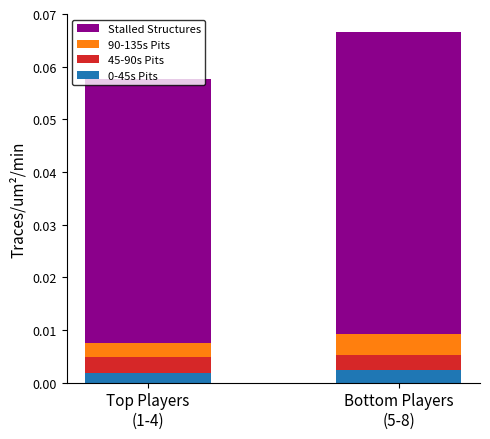

How many distinct data groups are displayed?

4